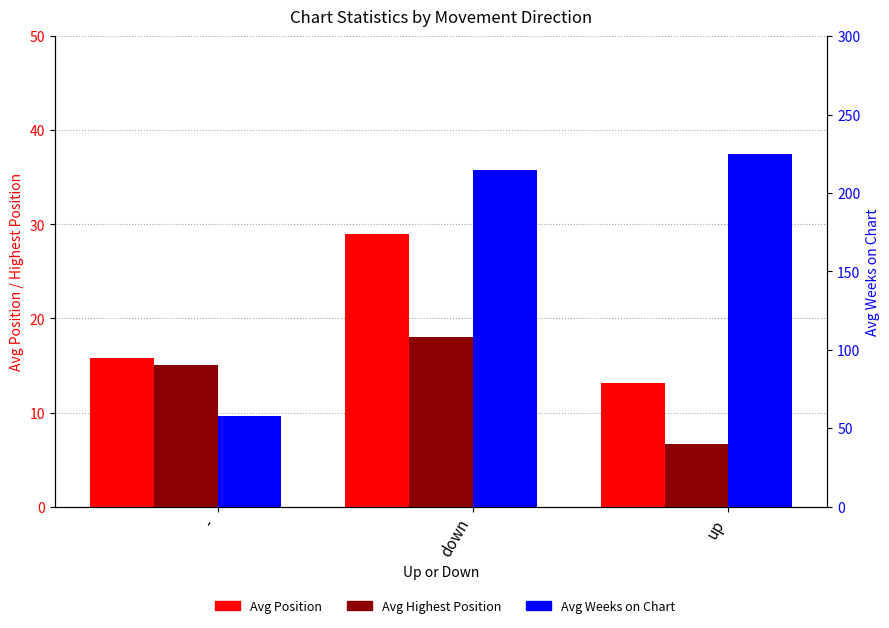

What is the label of the 1st bar from the left?

-